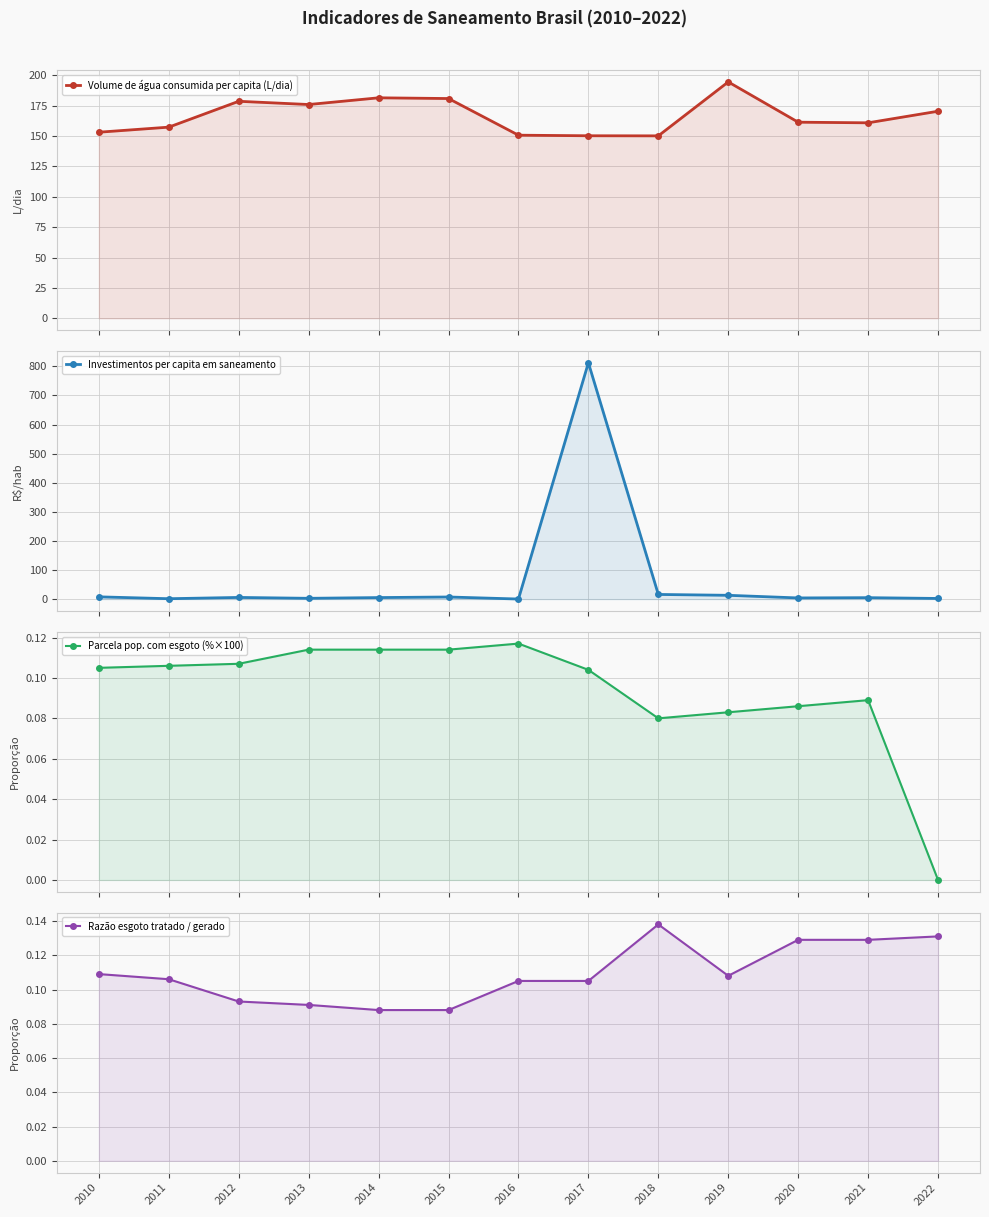

True or false: Investimentos per capita em saneamento and Volume de água consumida per capita (L/dia) intersect in this chart.

True